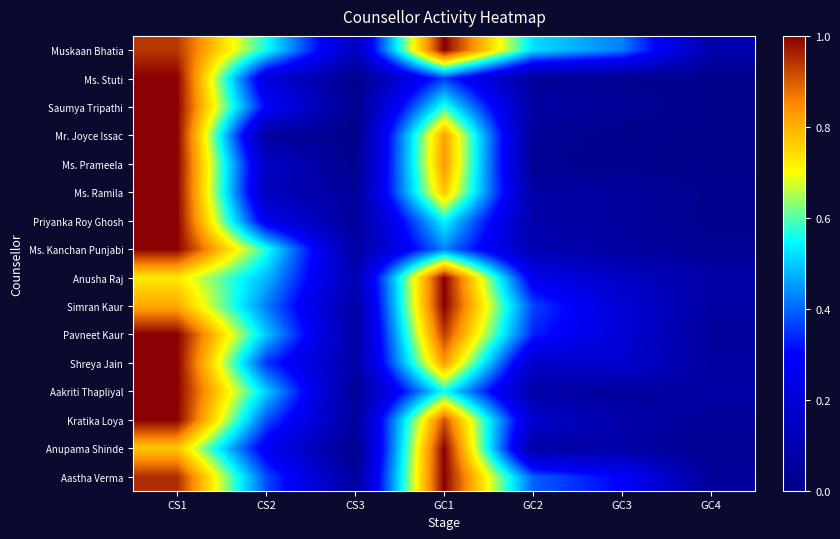

Reading right to left, what are all the values shown in this chart?

Muskaan Bhatia: GC4=0.1	GC3=0.4	GC2=0.5	GC1=1.0	CS3=0.1	CS2=0.6	CS1=0.9
Ms. Stuti: GC4=0.0	GC3=0.0	GC2=0.0	GC1=0.4	CS3=0.0	CS2=0.2	CS1=1.0
Saumya Tripathi: GC4=0.0	GC3=0.0	GC2=0.1	GC1=0.6	CS3=0.0	CS2=0.3	CS1=1.0
Mr. Joyce Issac: GC4=0.0	GC3=0.0	GC2=0.0	GC1=0.8	CS3=0.0	CS2=0.1	CS1=1.0
Ms. Prameela: GC4=0.0	GC3=0.0	GC2=0.0	GC1=0.8	CS3=0.0	CS2=0.2	CS1=1.0
Ms. Ramila: GC4=0.0	GC3=0.1	GC2=0.1	GC1=0.8	CS3=0.0	CS2=0.1	CS1=1.0
Priyanka Roy Ghosh: GC4=0.0	GC3=0.0	GC2=0.1	GC1=0.5	CS3=0.0	CS2=0.3	CS1=1.0
Ms. Kanchan Punjabi: GC4=0.0	GC3=0.1	GC2=0.1	GC1=0.4	CS3=0.1	CS2=0.6	CS1=1.0
Anusha Raj: GC4=0.1	GC3=0.1	GC2=0.3	GC1=1.0	CS3=0.1	CS2=0.5	CS1=0.7
Simran Kaur: GC4=0.1	GC3=0.2	GC2=0.4	GC1=1.0	CS3=0.1	CS2=0.4	CS1=0.8
Pavneet Kaur: GC4=0.0	GC3=0.2	GC2=0.3	GC1=0.9	CS3=0.1	CS2=0.5	CS1=1.0
Shreya Jain: GC4=0.1	GC3=0.2	GC2=0.2	GC1=0.8	CS3=0.1	CS2=0.4	CS1=1.0
Aakriti Thapliyal: GC4=0.1	GC3=0.0	GC2=0.1	GC1=0.6	CS3=0.0	CS2=0.5	CS1=1.0
Kratika Loya: GC4=0.0	GC3=0.1	GC2=0.2	GC1=0.9	CS3=0.1	CS2=0.4	CS1=1.0
Anupama Shinde: GC4=0.0	GC3=0.1	GC2=0.1	GC1=1.0	CS3=0.0	CS2=0.3	CS1=0.8
Aastha Verma: GC4=0.0	GC3=0.3	GC2=0.4	GC1=1.0	CS3=0.0	CS2=0.4	CS1=1.0